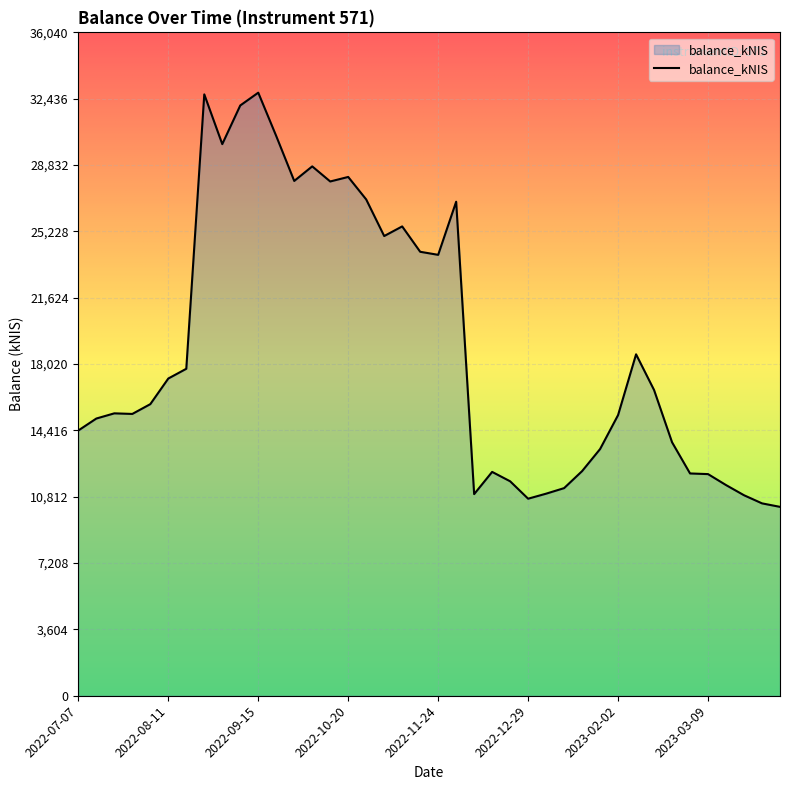

Does the chart display data point markers on the line(s)?

No